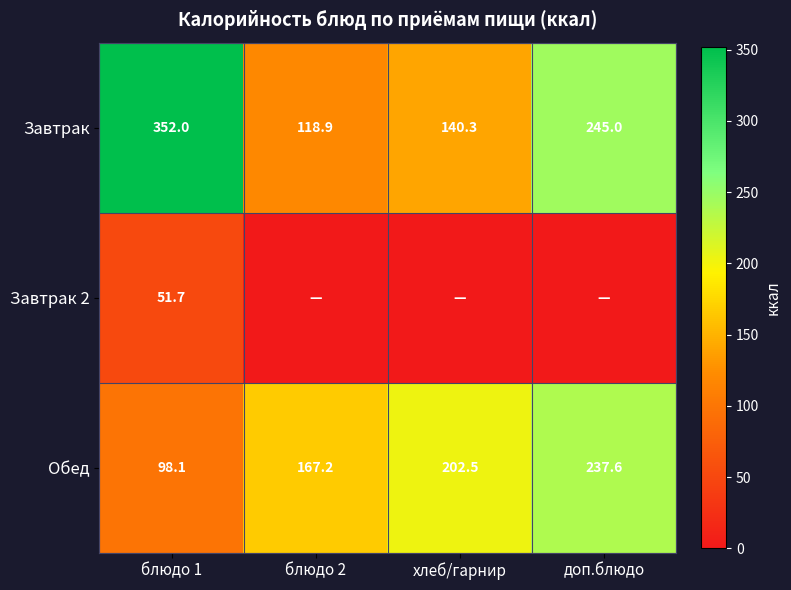

What is the difference between the Завтрак values at блюдо 2 and доп.блюдо?

126.1